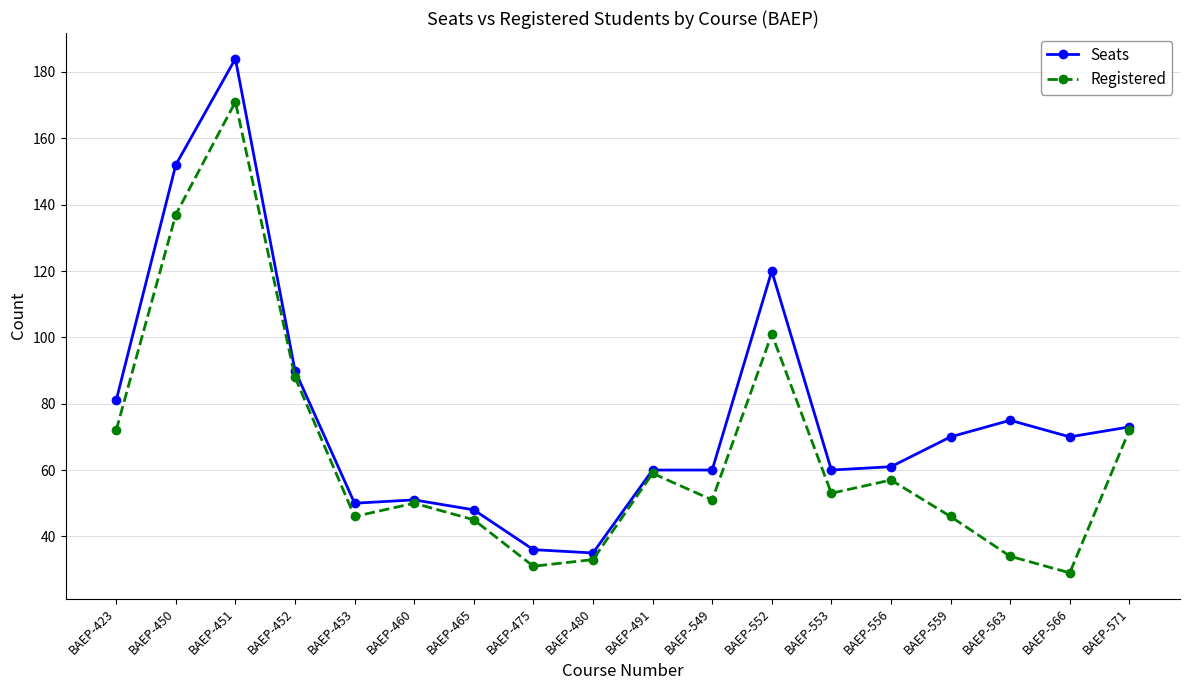

Reading left to right, extract all data points from this chart.

Seats: BAEP-423=81	BAEP-450=152	BAEP-451=184	BAEP-452=90	BAEP-453=50	BAEP-460=51	BAEP-465=48	BAEP-475=36	BAEP-480=35	BAEP-491=60	BAEP-549=60	BAEP-552=120	BAEP-553=60	BAEP-556=61	BAEP-559=70	BAEP-563=75	BAEP-566=70	BAEP-571=73
Registered: BAEP-423=72	BAEP-450=137	BAEP-451=171	BAEP-452=88	BAEP-453=46	BAEP-460=50	BAEP-465=45	BAEP-475=31	BAEP-480=33	BAEP-491=59	BAEP-549=51	BAEP-552=101	BAEP-553=53	BAEP-556=57	BAEP-559=46	BAEP-563=34	BAEP-566=29	BAEP-571=72